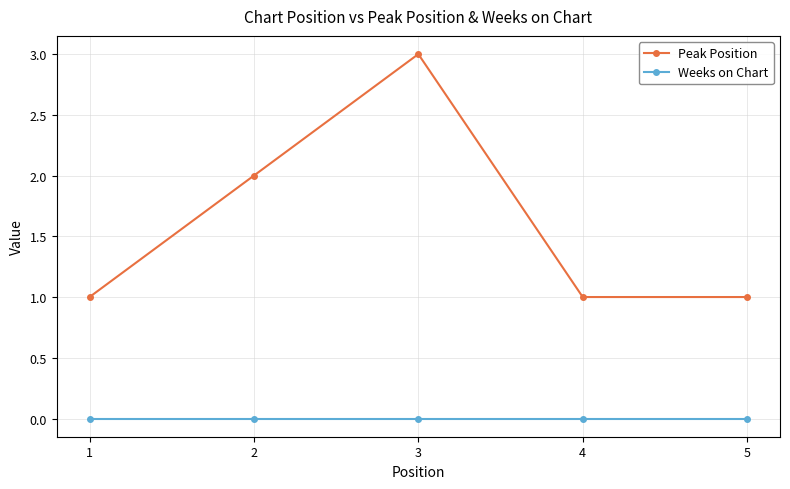

True or false: Weeks on Chart and Peak Position intersect in this chart.

False